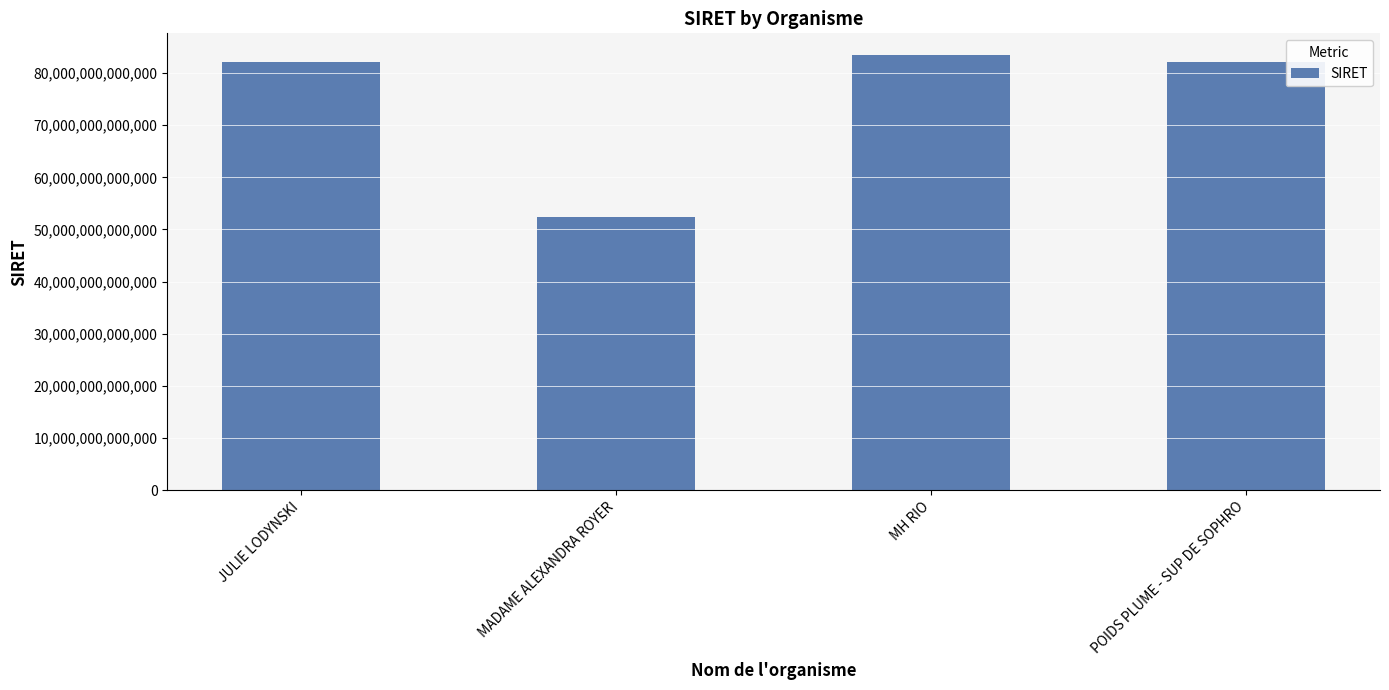

How many values are below 82203227200020?

2